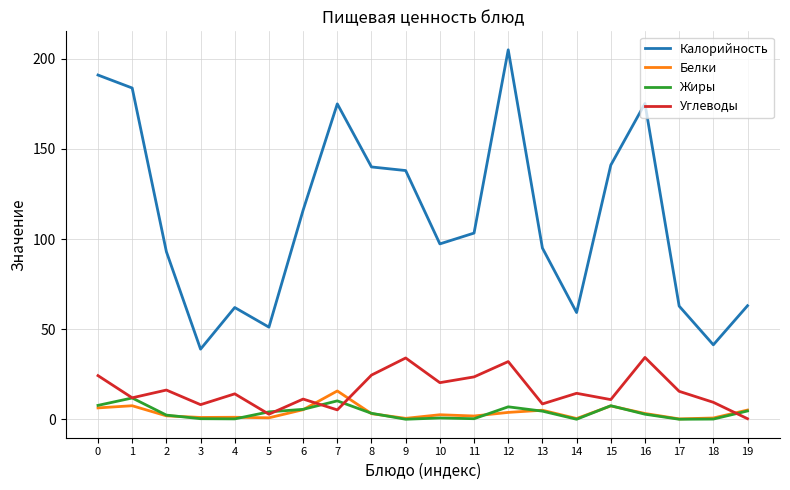

What are all the series names shown in the legend?

Калорийность, Белки, Жиры, Углеводы